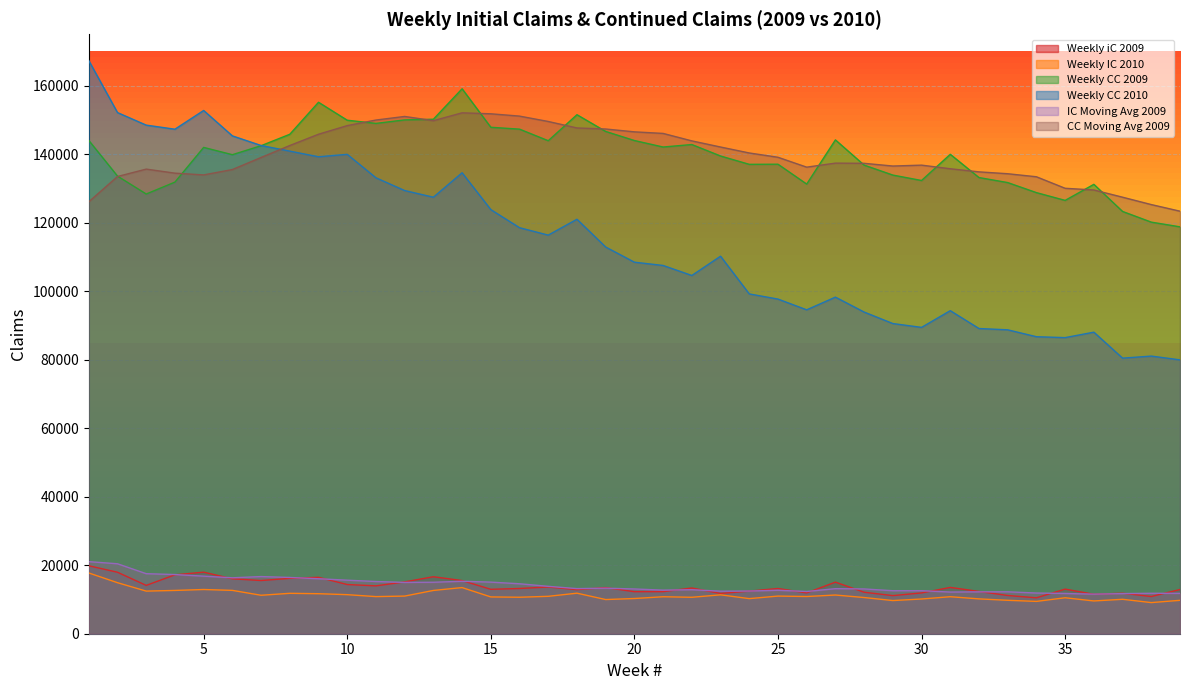

What is the difference between the maximum and second lowest values in the IC Moving Avg 2009 series?

9328.2